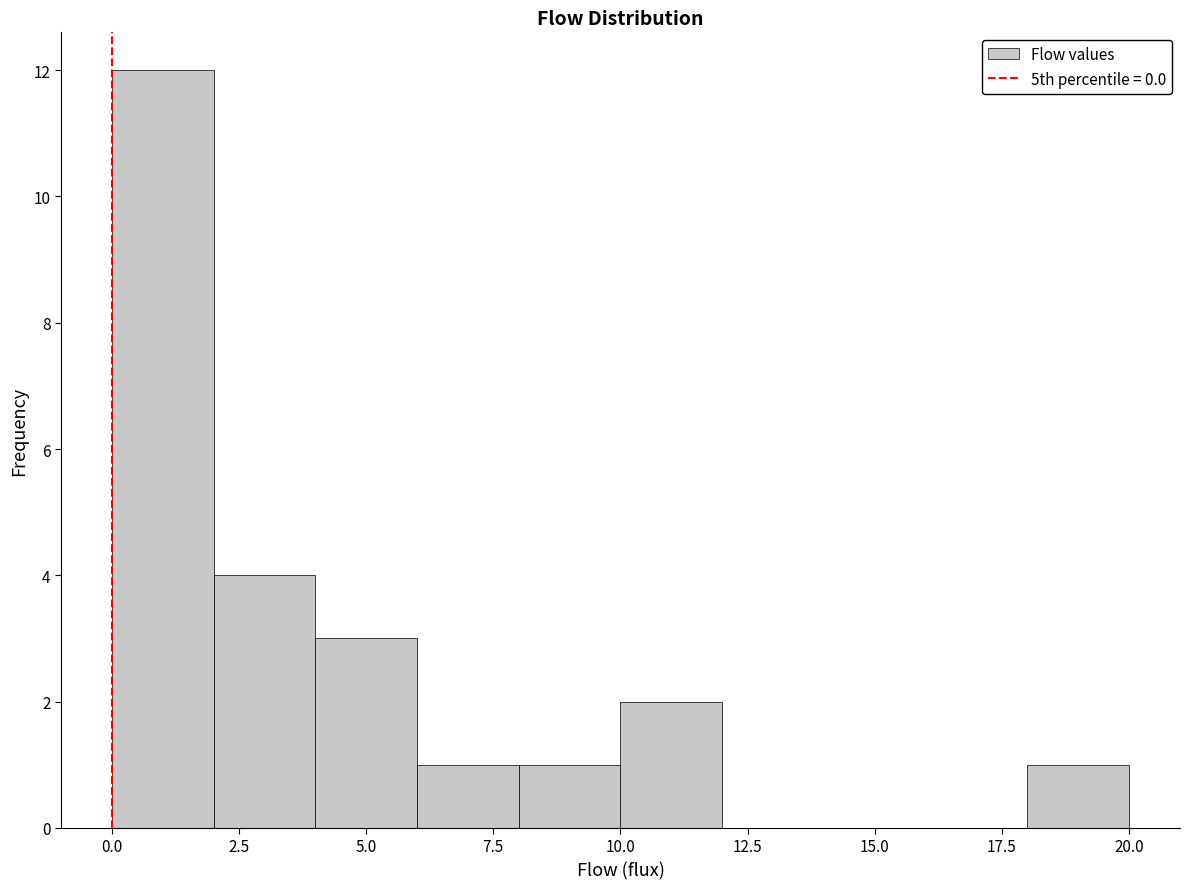

Which range on the x-axis has the tallest bar?

0 to 2